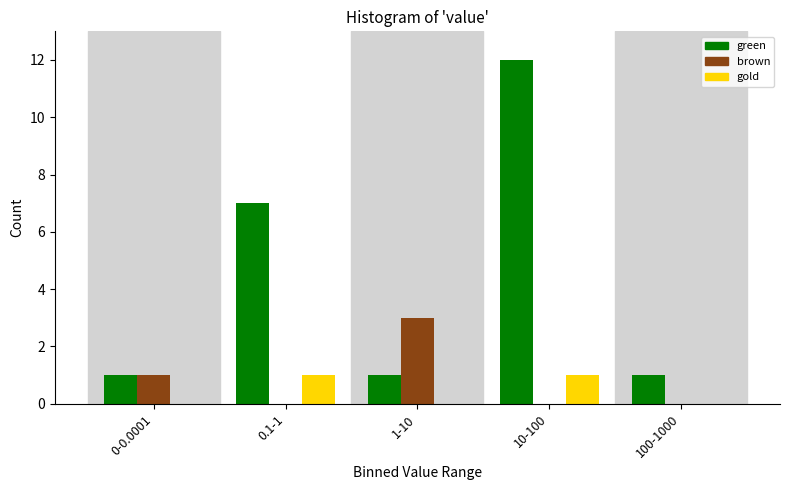

Reading left to right, transcribe all the data shown in this chart.

green: 0-0.0001=1	0.1-1=7	1-10=1	10-100=12	100-1000=1
brown: 0-0.0001=1	0.1-1=0	1-10=3	10-100=0	100-1000=0
gold: 0-0.0001=0	0.1-1=1	1-10=0	10-100=1	100-1000=0